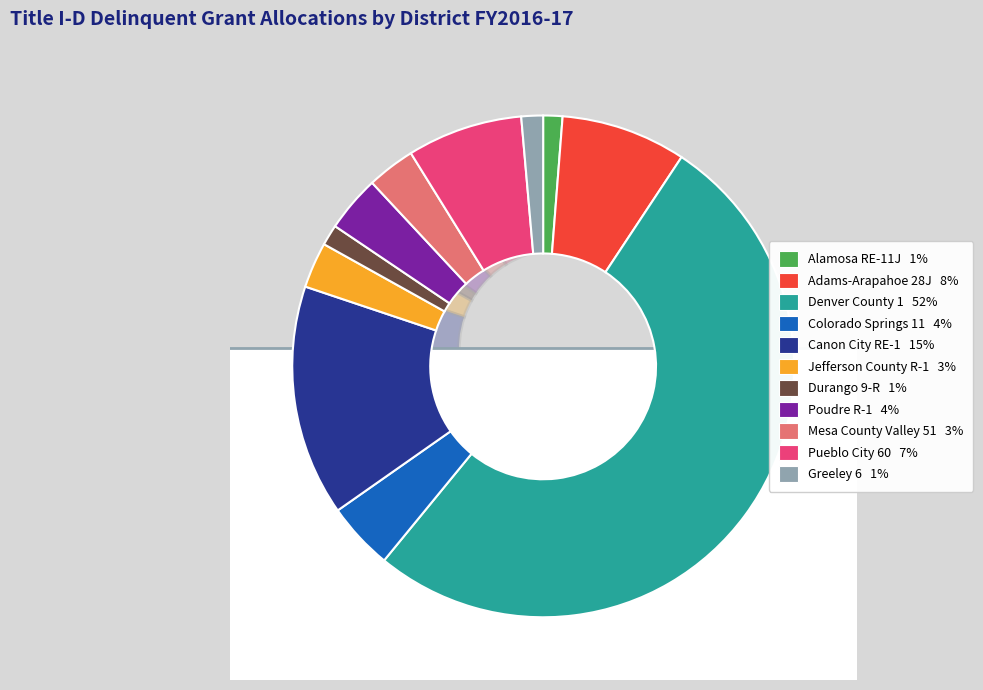

Does any single category account for the majority?

Yes